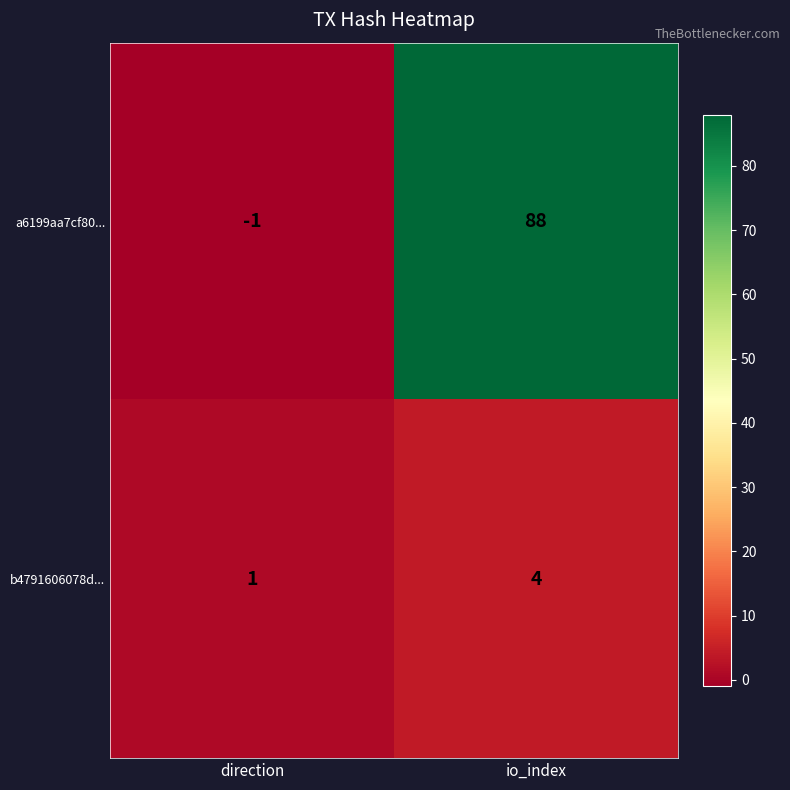

Rank the categories by b4791606078d... value from highest to lowest.

io_index, direction